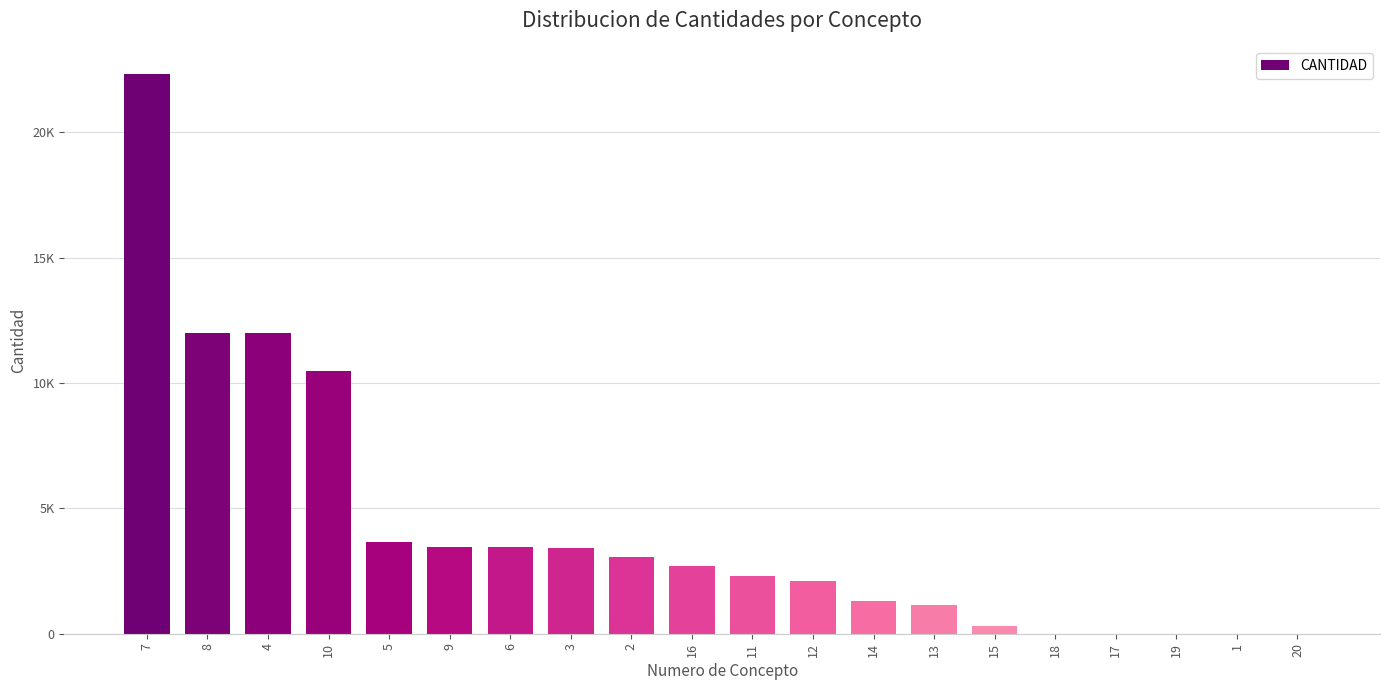

Are the bars horizontal?

No